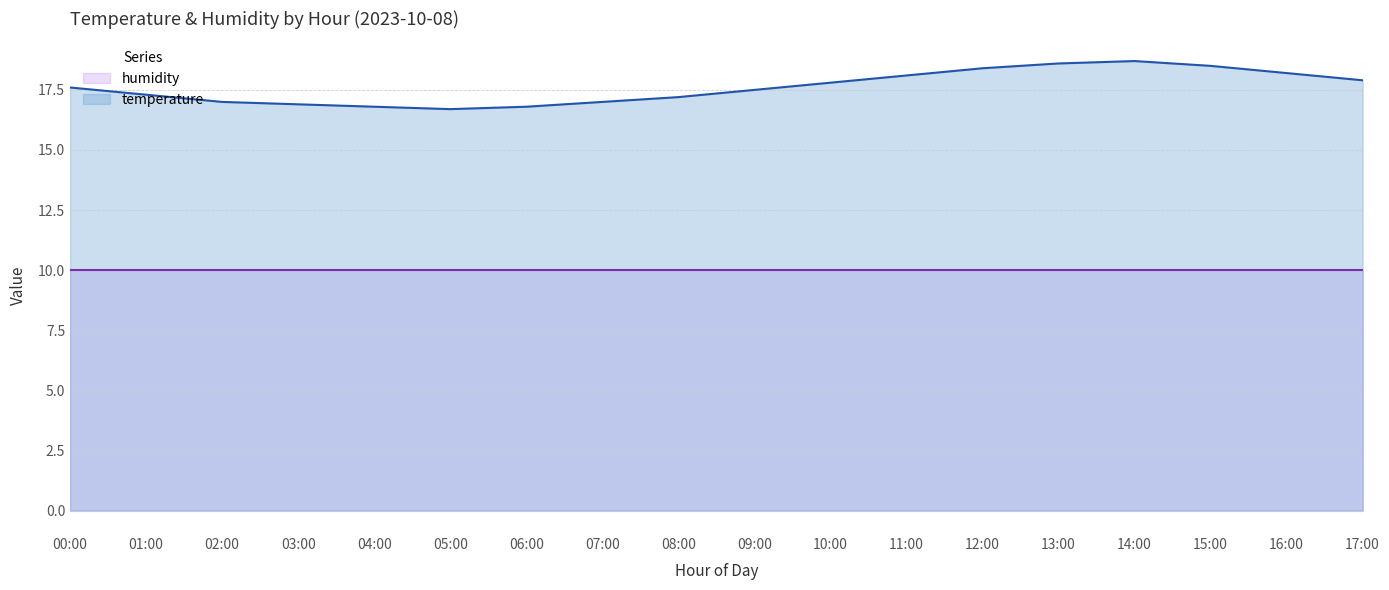

List the labels in order of value, smallest first.

05:00, 04:00, 06:00, 03:00, 02:00, 07:00, 08:00, 01:00, 09:00, 00:00, 10:00, 17:00, 11:00, 16:00, 12:00, 15:00, 13:00, 14:00